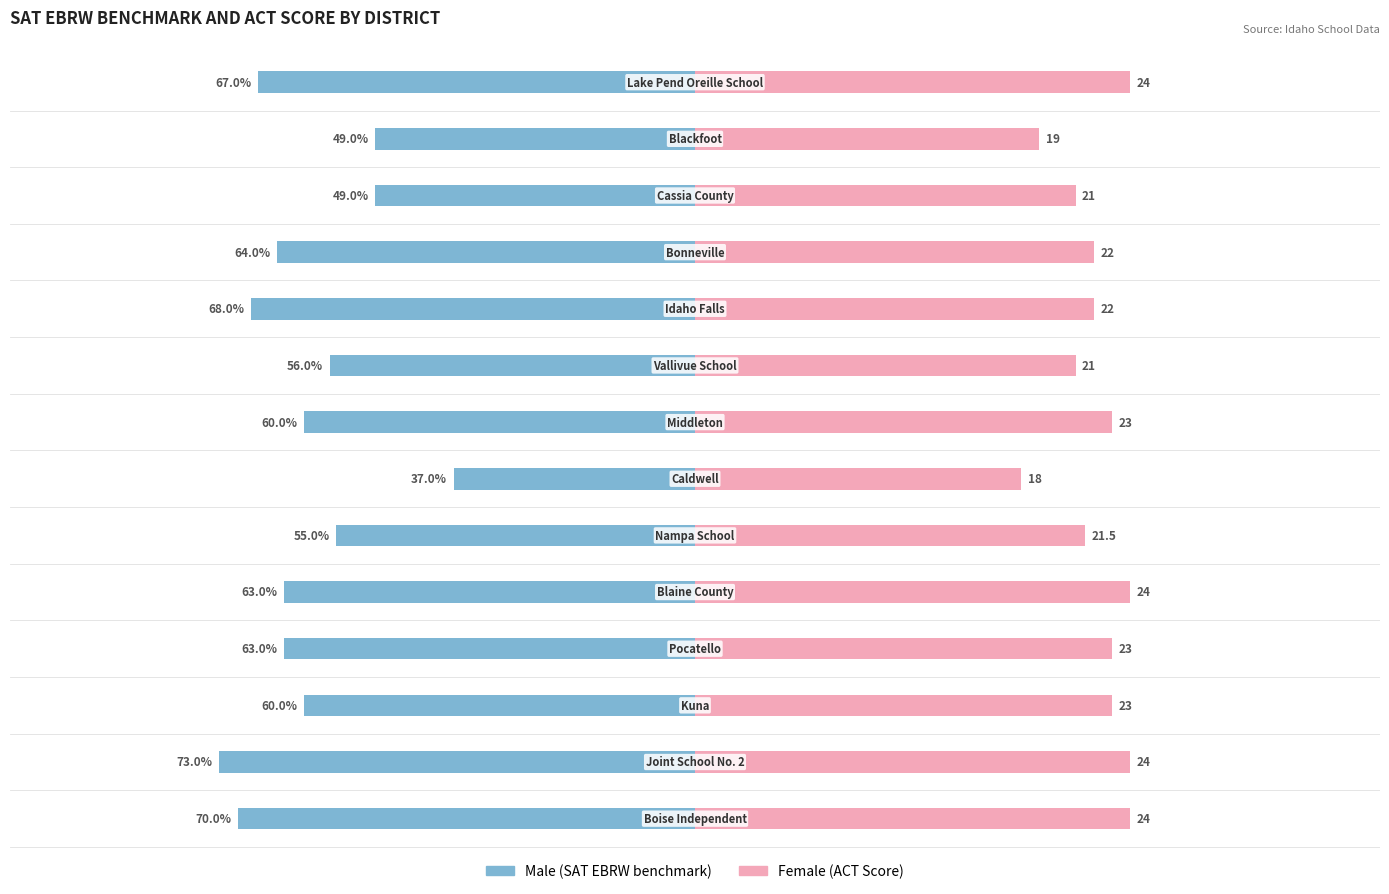

Between 1 and 12, which series saw the biggest shift?

Male (SAT EBRW benchmark)